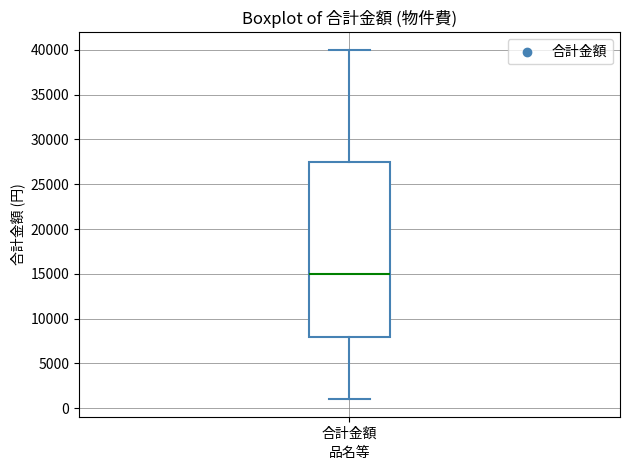

Read this box plot against the y-axis: the position of the median line, the range covered by the box, and the ends of both whiskers. The values are not printed on the chart, so give them approximately, as read against the axis.

median 15000, box 8000 to 27500, whiskers 1000 to 40000